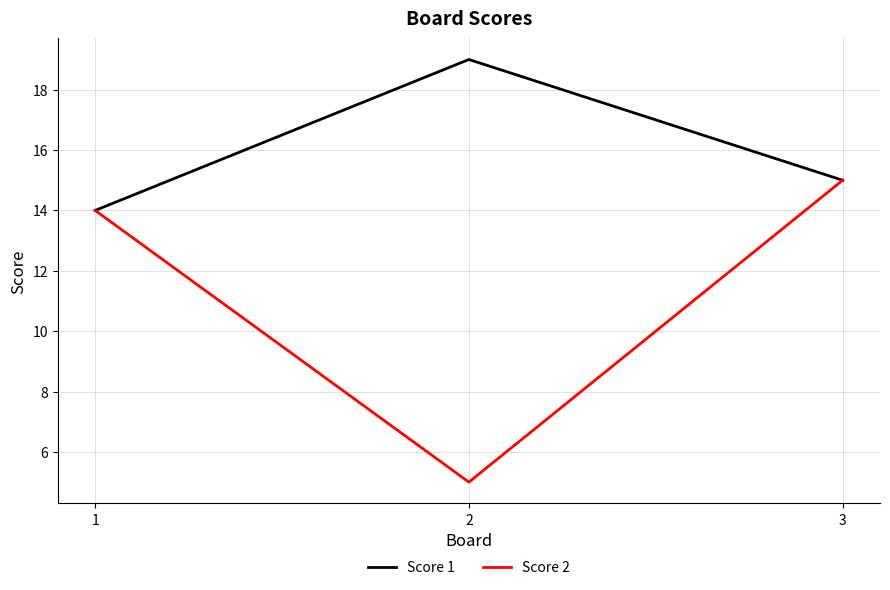

At which category is the sum across all series the highest?

3